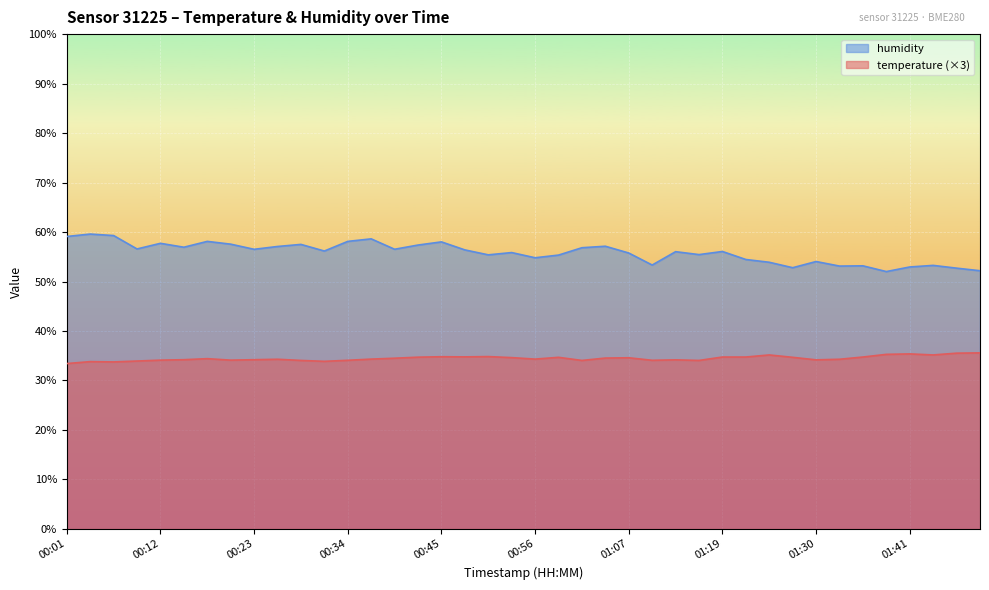

What is the sum of all temperature values?

1378.7